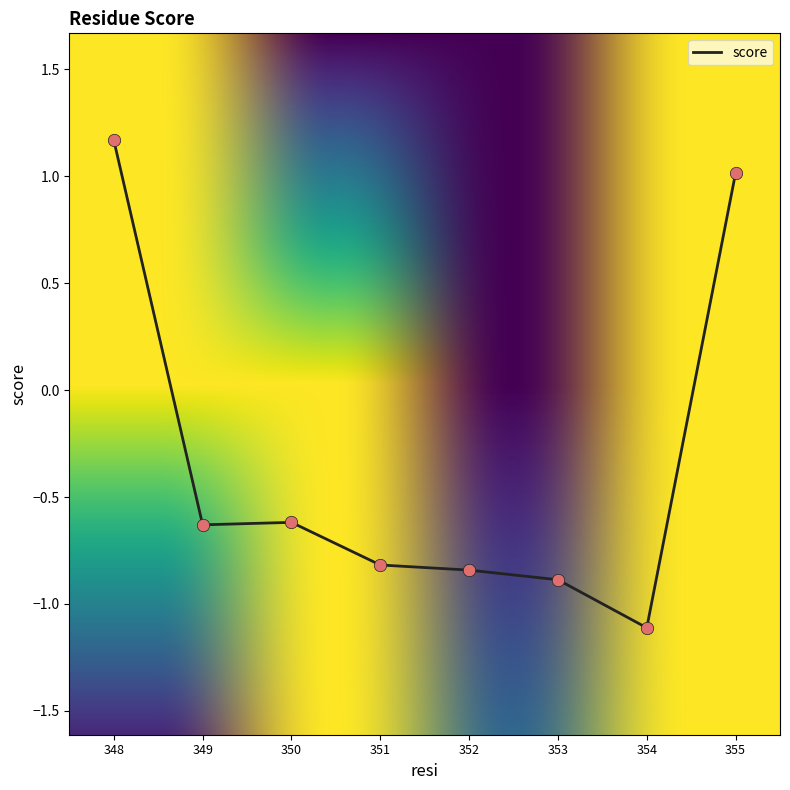

What is the change in value from 354 to 355?

+2.1